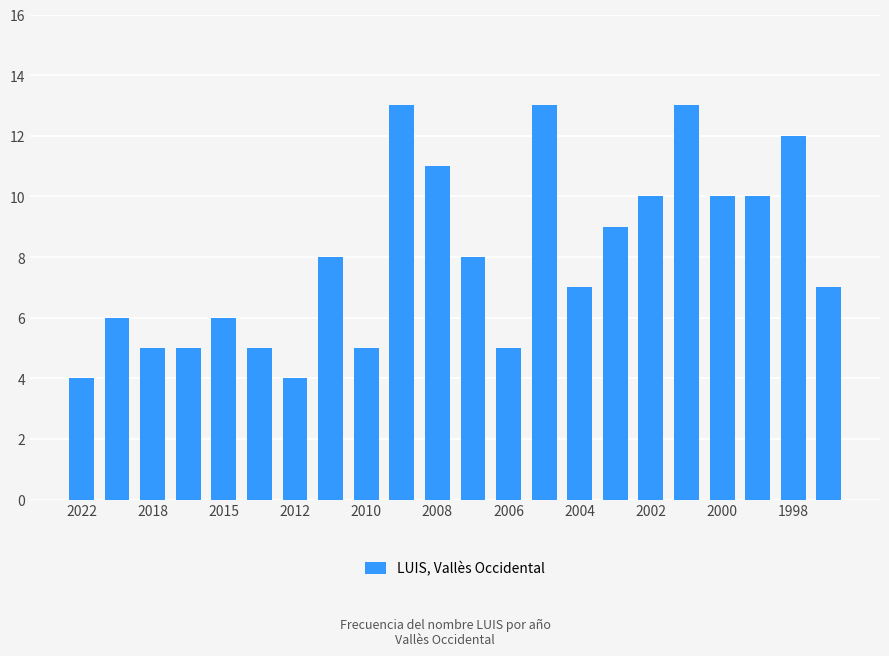

What is the value of the 19th bar from the left?

10